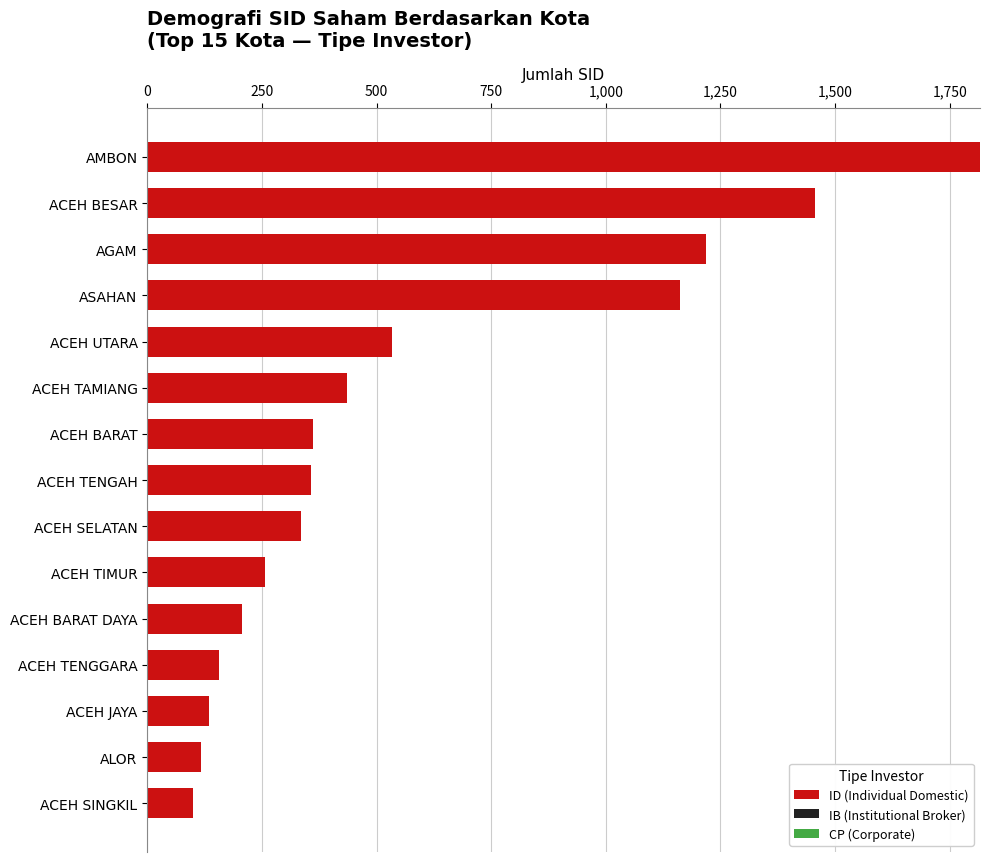

Where is ID (Individual Domestic) nearest to the value 957?

ASAHAN